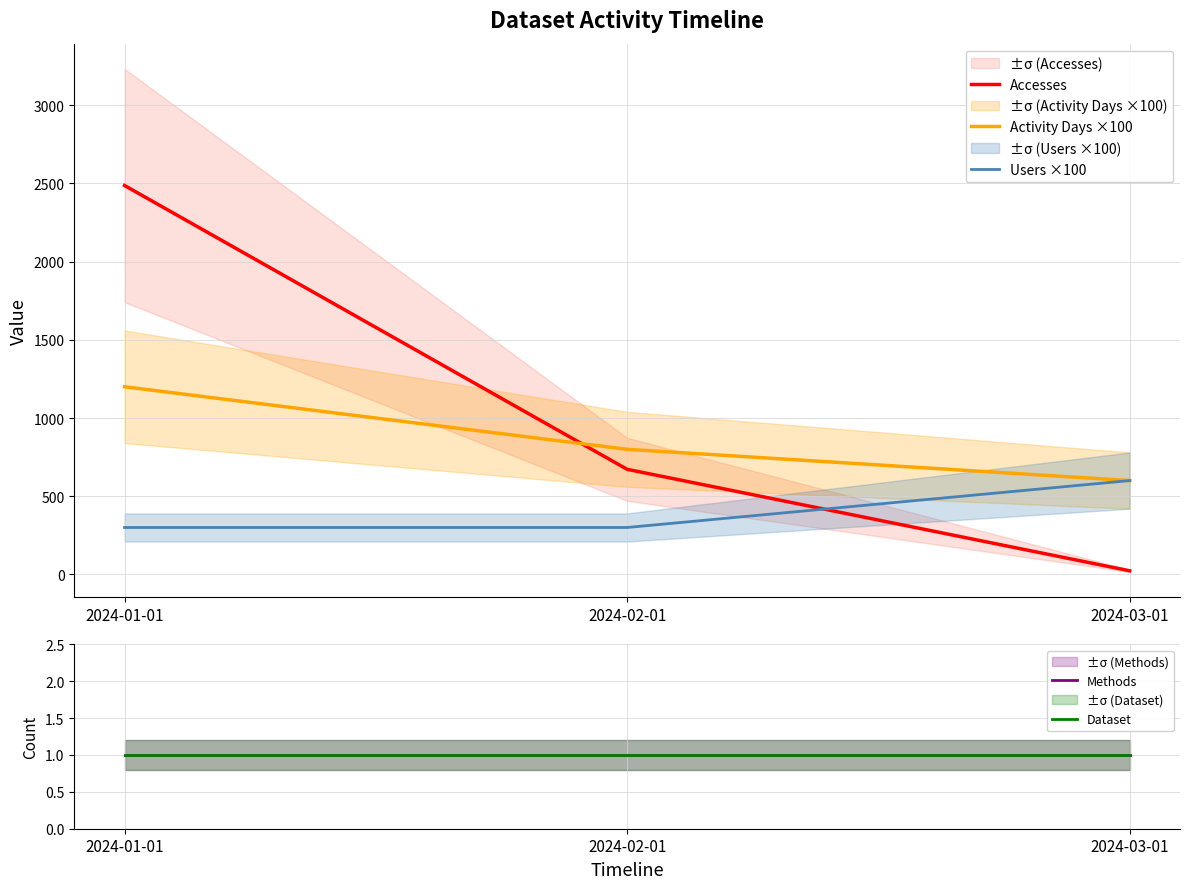

At which category is the sum across all series the highest?

2024-01-01